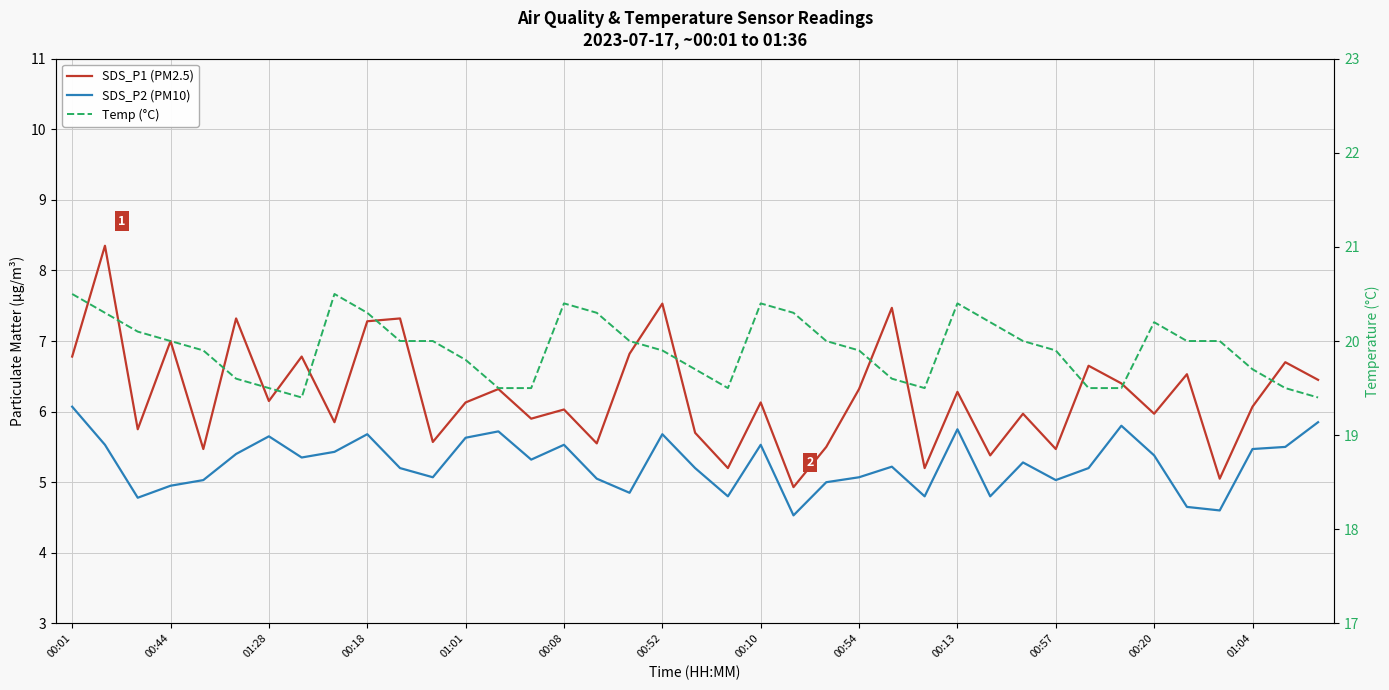

At 00:08, list the series in order from smallest to largest.

SDS_P2 (PM10), SDS_P1 (PM2.5), Temp (°C)